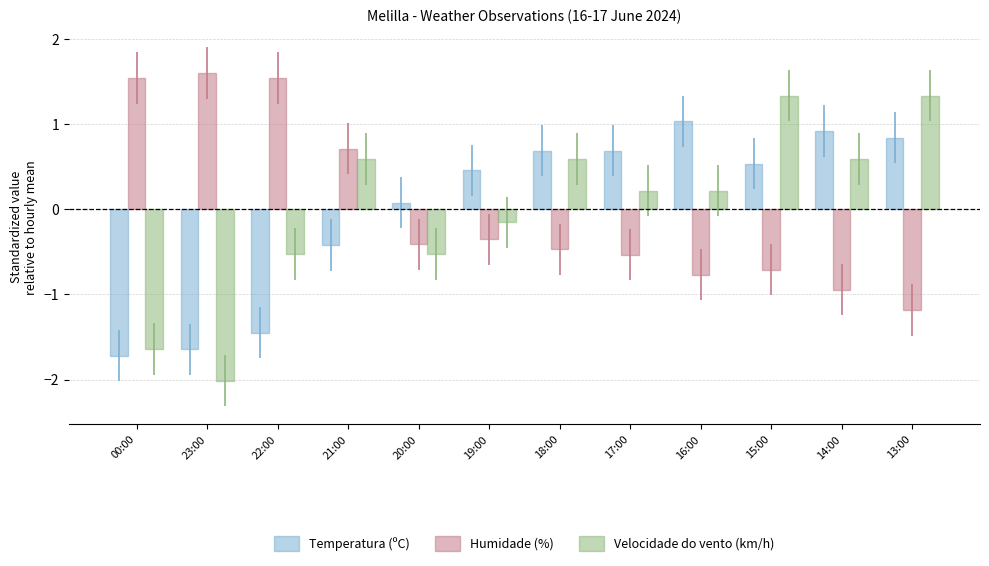

How many positive values does the Humidade (%) series have?

4